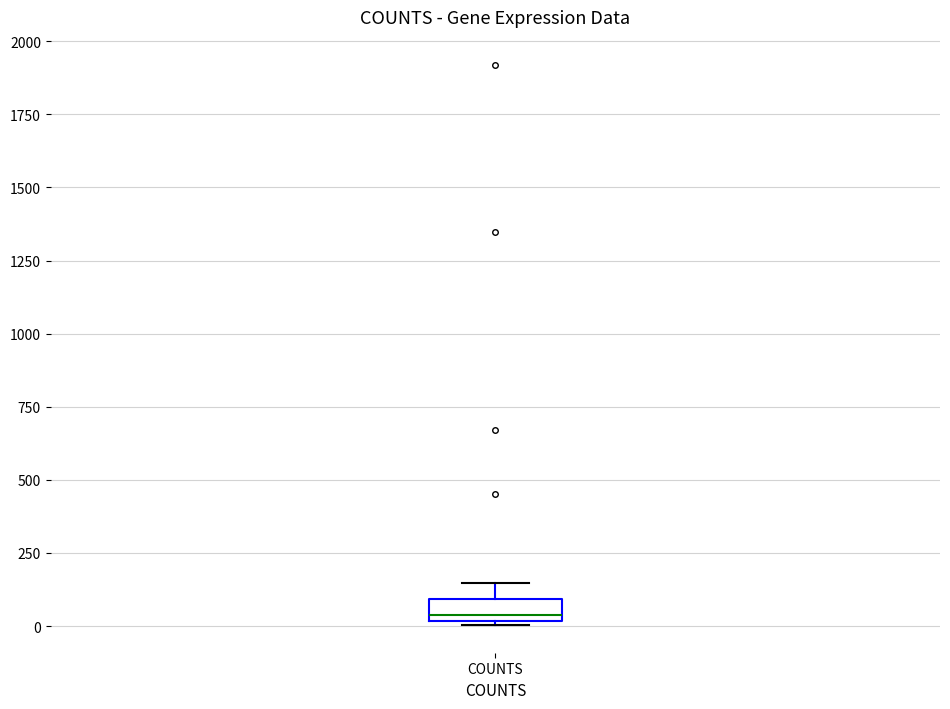

Read this box plot against the y-axis: the position of the median line, the range covered by the box, and the ends of both whiskers. The values are not printed on the chart, so give them approximately, as read against the axis.

median 50, box 0 to 100, whiskers 0 to 150